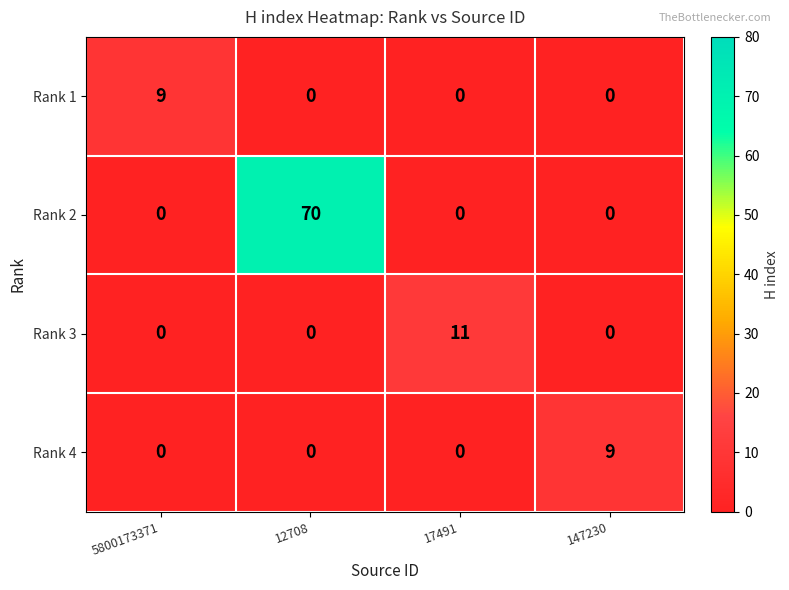

How many distinct data groups are displayed?

4